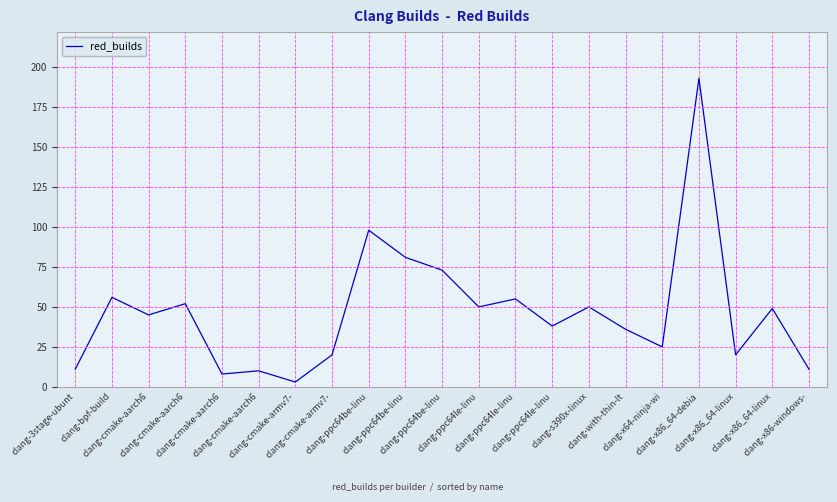

Does the chart have visible grid lines?

Yes